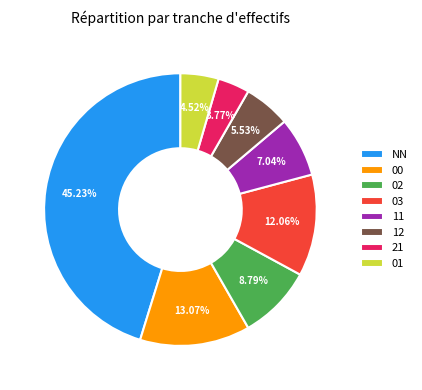

To the nearest percent, what is the difference between the 00 and 21 slice percentages?

9%